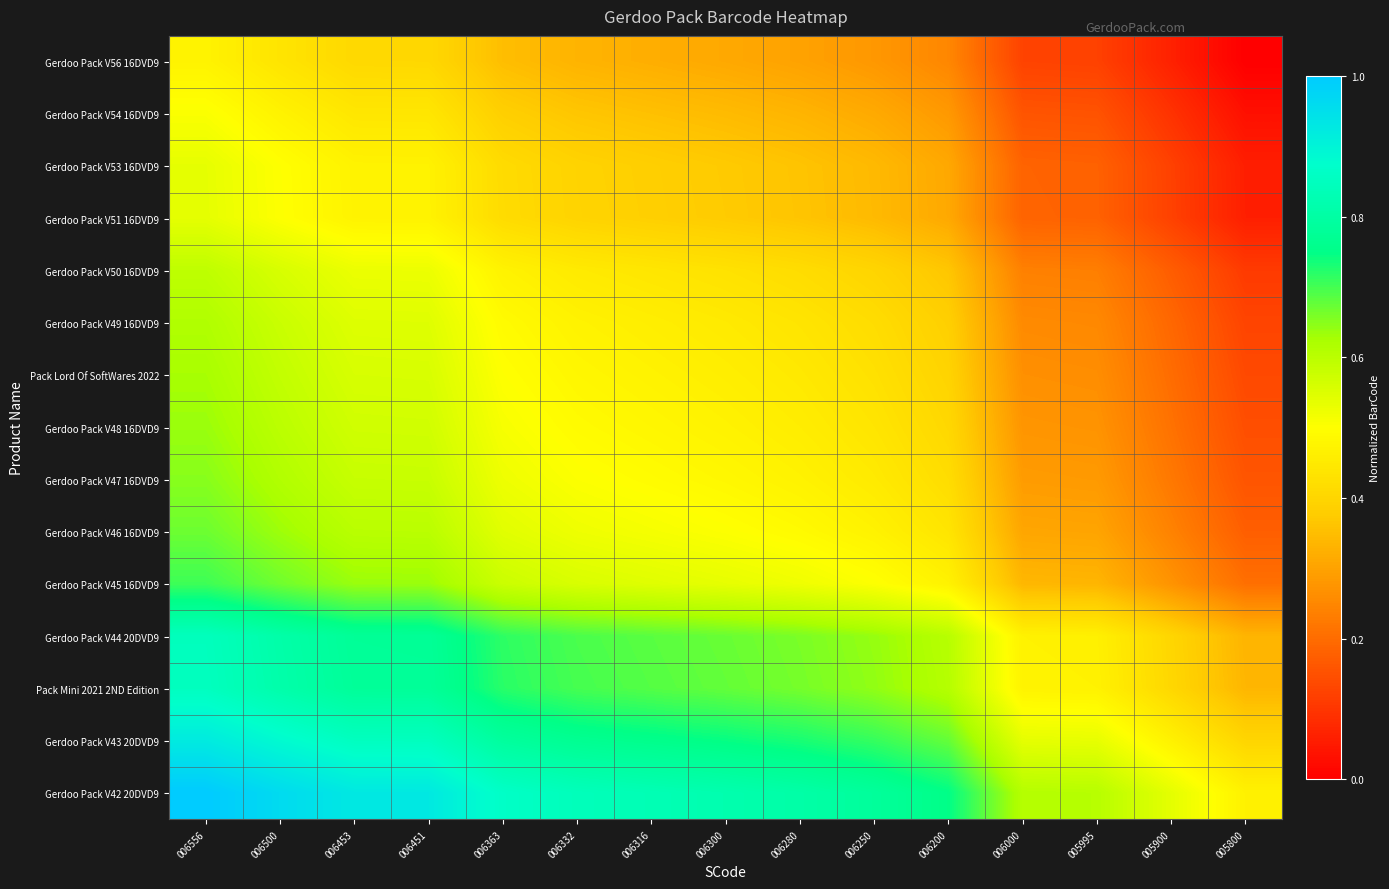

Reading left to right, transcribe all the data shown in this chart.

Gerdoo Pack V56 16DVD9: 006556=0.5	006500=0.4	006453=0.4	006451=0.4	006363=0.4	006332=0.3	006316=0.3	006300=0.3	006280=0.3	006250=0.3	006200=0.2	006000=0.1	005995=0.1	005900=0.1	005800=0.0
Gerdoo Pack V54 16DVD9: 006556=0.5	006500=0.5	006453=0.4	006451=0.4	006363=0.4	006332=0.4	006316=0.4	006300=0.3	006280=0.3	006250=0.3	006200=0.3	006000=0.2	005995=0.2	005900=0.1	005800=0.0
Gerdoo Pack V53 16DVD9: 006556=0.5	006500=0.5	006453=0.5	006451=0.5	006363=0.4	006332=0.4	006316=0.4	006300=0.4	006280=0.4	006250=0.3	006200=0.3	006000=0.2	005995=0.2	005900=0.1	005800=0.1
Gerdoo Pack V51 16DVD9: 006556=0.5	006500=0.5	006453=0.5	006451=0.5	006363=0.4	006332=0.4	006316=0.4	006300=0.4	006280=0.4	006250=0.3	006200=0.3	006000=0.2	005995=0.2	005900=0.1	005800=0.1
Gerdoo Pack V50 16DVD9: 006556=0.6	006500=0.6	006453=0.5	006451=0.5	006363=0.5	006332=0.5	006316=0.4	006300=0.4	006280=0.4	006250=0.4	006200=0.4	006000=0.2	005995=0.2	005900=0.2	005800=0.1
Gerdoo Pack V49 16DVD9: 006556=0.6	006500=0.6	006453=0.5	006451=0.5	006363=0.5	006332=0.5	006316=0.5	006300=0.4	006280=0.4	006250=0.4	006200=0.4	006000=0.3	005995=0.3	005900=0.2	005800=0.1
Pack Lord Of SoftWares 2022: 006556=0.6	006500=0.6	006453=0.6	006451=0.6	006363=0.5	006332=0.5	006316=0.5	006300=0.5	006280=0.4	006250=0.4	006200=0.4	006000=0.3	005995=0.3	005900=0.2	005800=0.1
Gerdoo Pack V48 16DVD9: 006556=0.6	006500=0.6	006453=0.6	006451=0.6	006363=0.5	006332=0.5	006316=0.5	006300=0.5	006280=0.5	006250=0.4	006200=0.4	006000=0.3	005995=0.3	005900=0.2	005800=0.1
Gerdoo Pack V47 16DVD9: 006556=0.6	006500=0.6	006453=0.6	006451=0.6	006363=0.5	006332=0.5	006316=0.5	006300=0.5	006280=0.5	006250=0.5	006200=0.4	006000=0.3	005995=0.3	005900=0.2	005800=0.2
Gerdoo Pack V46 16DVD9: 006556=0.7	006500=0.6	006453=0.6	006451=0.6	006363=0.5	006332=0.5	006316=0.5	006300=0.5	006280=0.5	006250=0.5	006200=0.4	006000=0.3	005995=0.3	005900=0.2	005800=0.2
Gerdoo Pack V45 16DVD9: 006556=0.7	006500=0.7	006453=0.6	006451=0.6	006363=0.6	006332=0.6	006316=0.5	006300=0.5	006280=0.5	006250=0.5	006200=0.5	006000=0.3	005995=0.3	005900=0.3	005800=0.2
Gerdoo Pack V44 20DVD9: 006556=0.8	006500=0.8	006453=0.8	006451=0.8	006363=0.7	006332=0.7	006316=0.7	006300=0.7	006280=0.7	006250=0.6	006200=0.6	006000=0.5	005995=0.5	005900=0.4	005800=0.3
Pack Mini 2021 2ND Edition: 006556=0.9	006500=0.8	006453=0.8	006451=0.8	006363=0.7	006332=0.7	006316=0.7	006300=0.7	006280=0.7	006250=0.6	006200=0.6	006000=0.5	005995=0.5	005900=0.4	005800=0.3
Gerdoo Pack V43 20DVD9: 006556=0.9	006500=0.9	006453=0.9	006451=0.8	006363=0.8	006332=0.8	006316=0.8	006300=0.7	006280=0.7	006250=0.7	006200=0.7	006000=0.5	005995=0.5	005900=0.5	005800=0.4
Gerdoo Pack V42 20DVD9: 006556=1.0	006500=1.0	006453=0.9	006451=0.9	006363=0.9	006332=0.8	006316=0.8	006300=0.8	006280=0.8	006250=0.8	006200=0.7	006000=0.6	005995=0.6	005900=0.5	005800=0.5